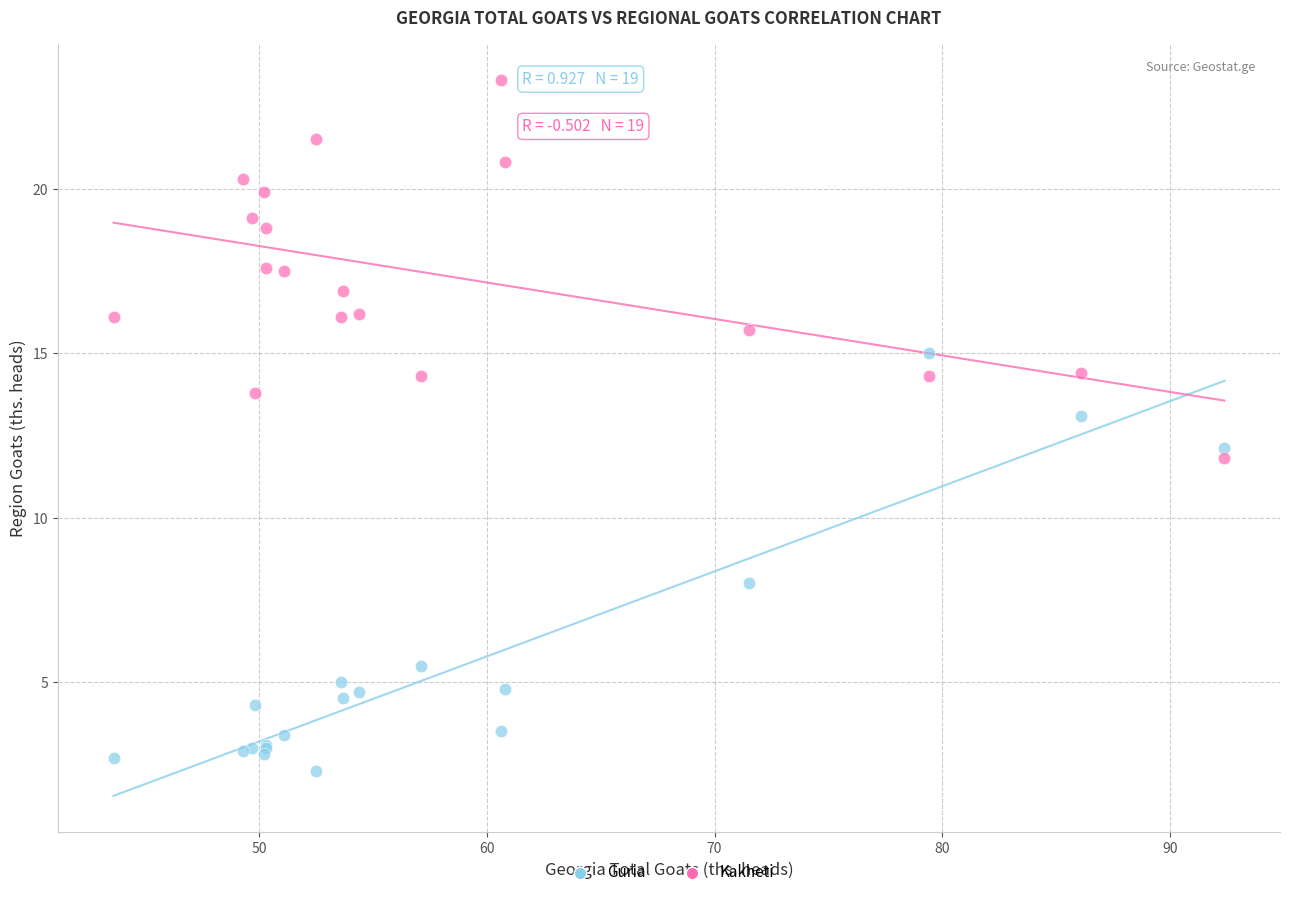

Which series reaches the minimum Y coordinate?

Guria